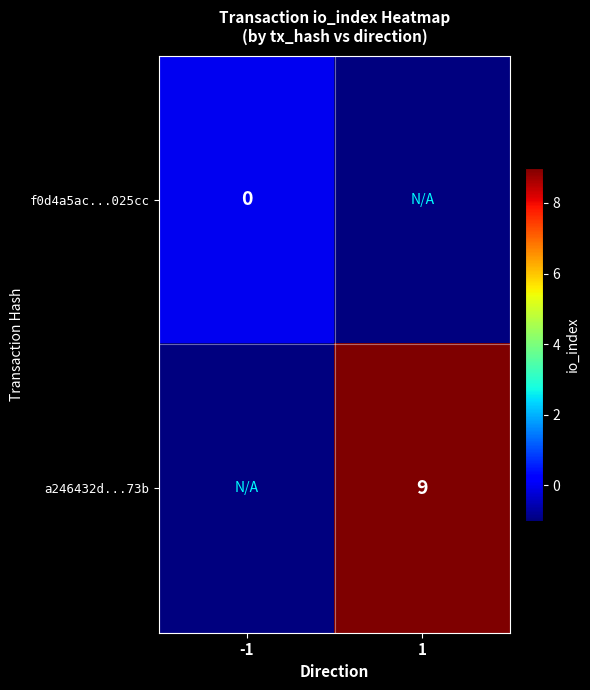

Is the value of a246432d...73b at 1 greater than the value of f0d4a5ac...025cc at -1?

Yes